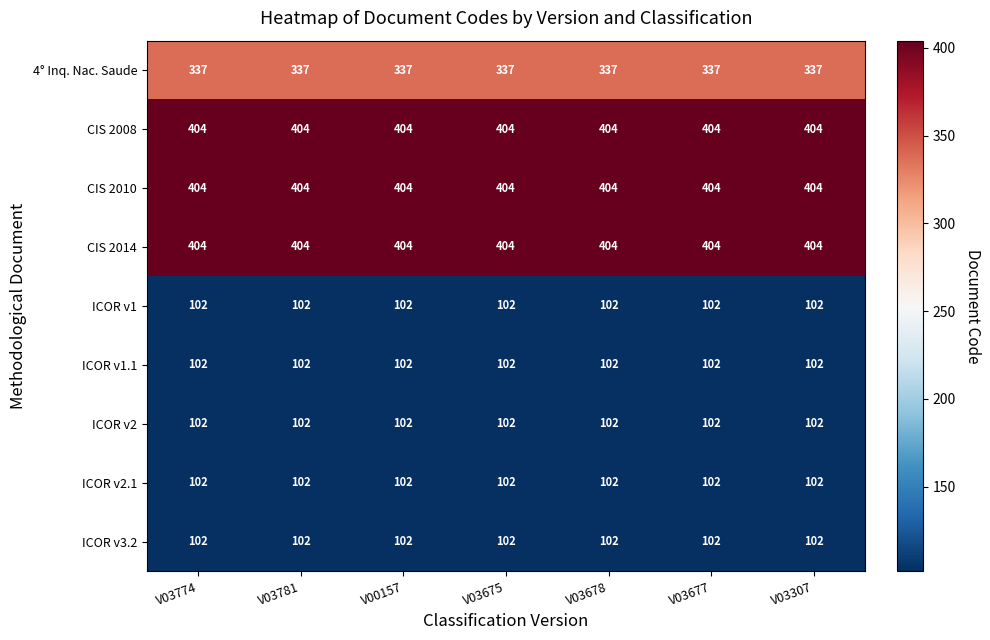

What is the total value across all series at V03774?

2059